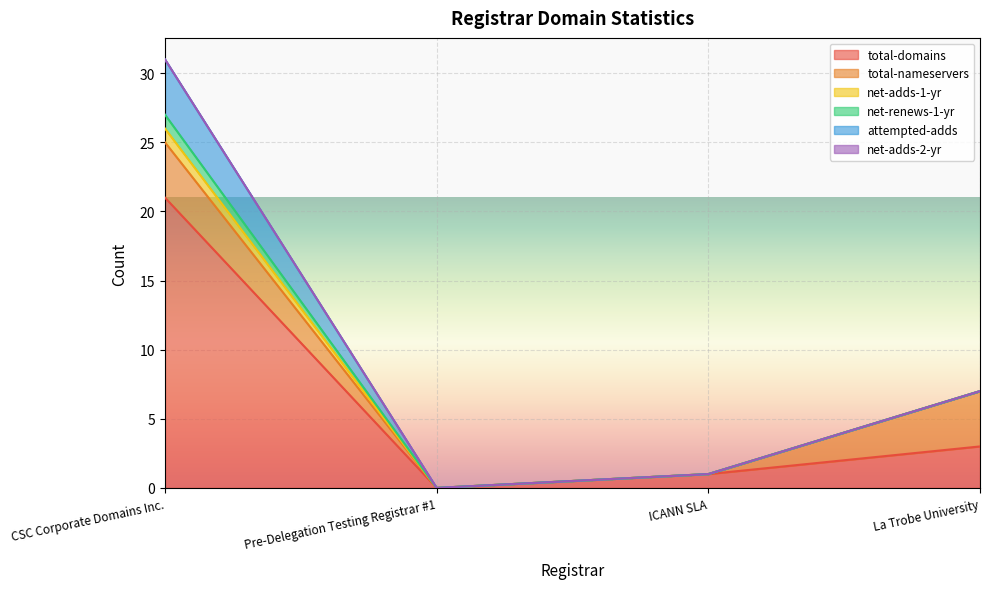

What is the sum of the net-renews-1-yr values at CSC Corporate Domains Inc. and ICANN SLA?

1